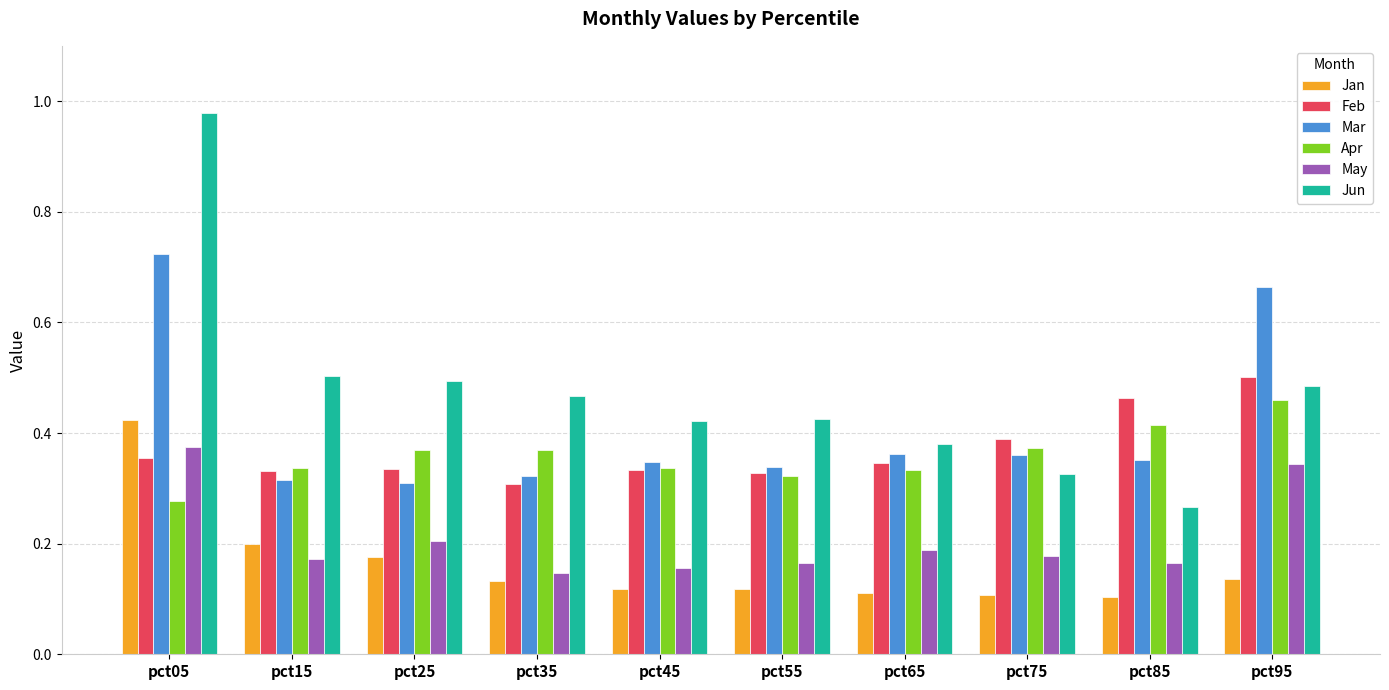

The value of Jun at pct85 is 0.3. True or false?

True